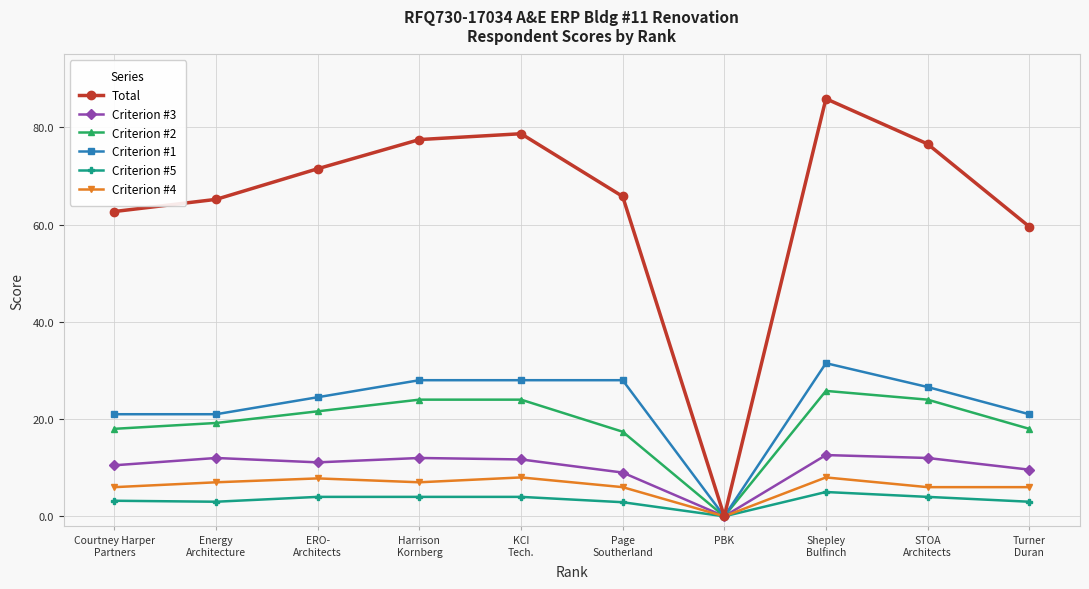

In Total, how many points are lower than both neighbors (excluding endpoints)?

1